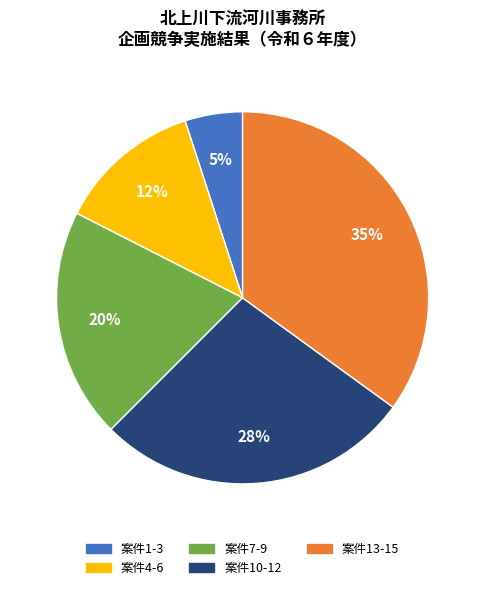

Is there a majority slice in this chart?

No